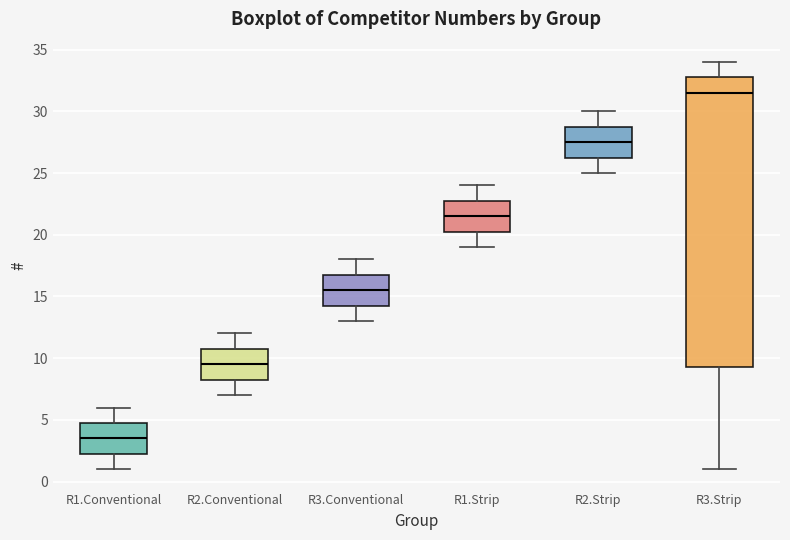

Where is the lower edge of the box for R1.Strip on the y-axis? The values are not printed on the chart, so give them approximately, as read against the axis.

20.5